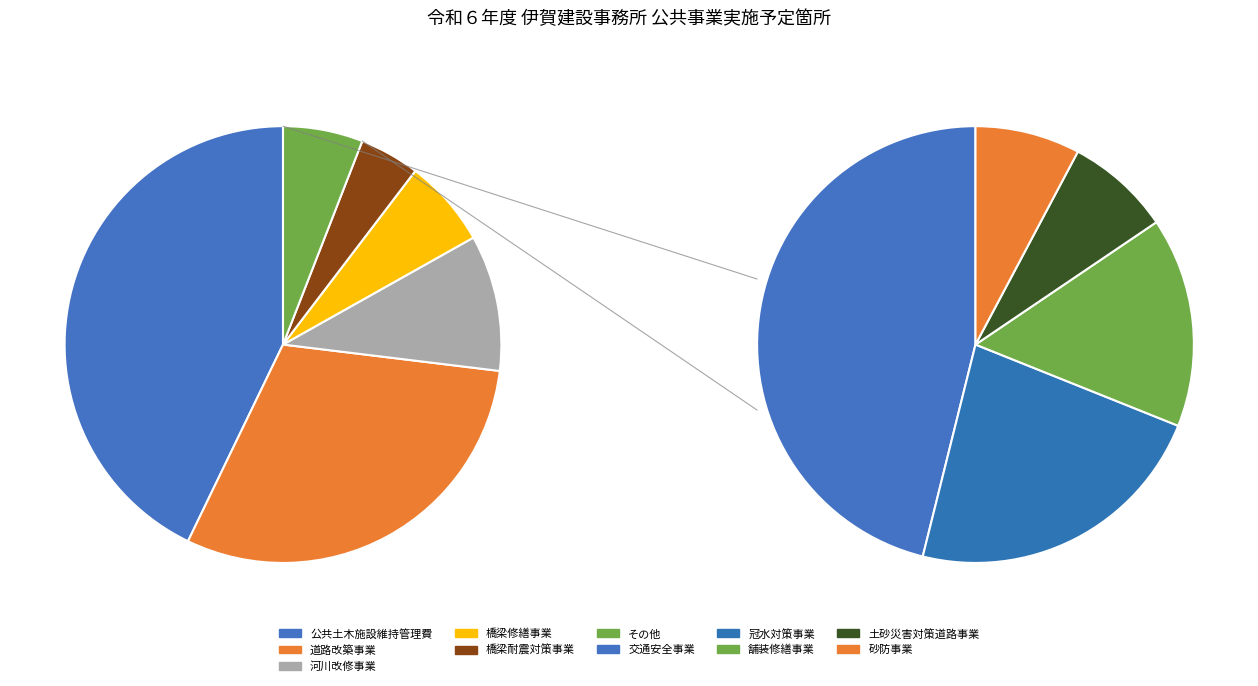

How much of the chart is everything except 土砂災害対策道路事業?

99.5%